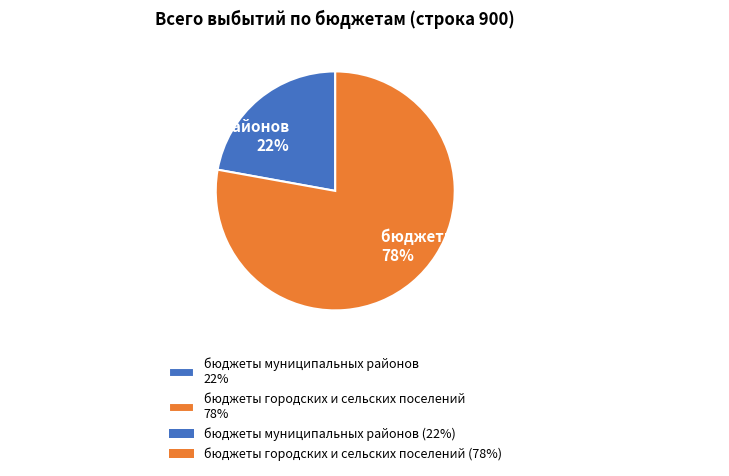

Which slice is the largest?

бюджеты городских и сельских поселений